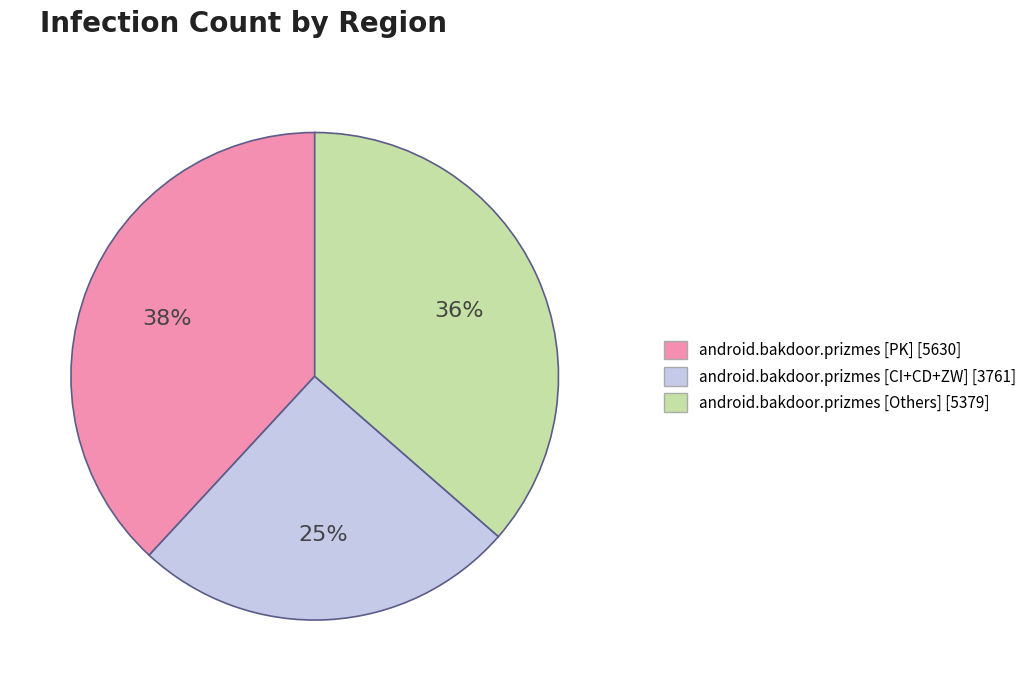

To the nearest percent, what is the average slice percentage?

33%